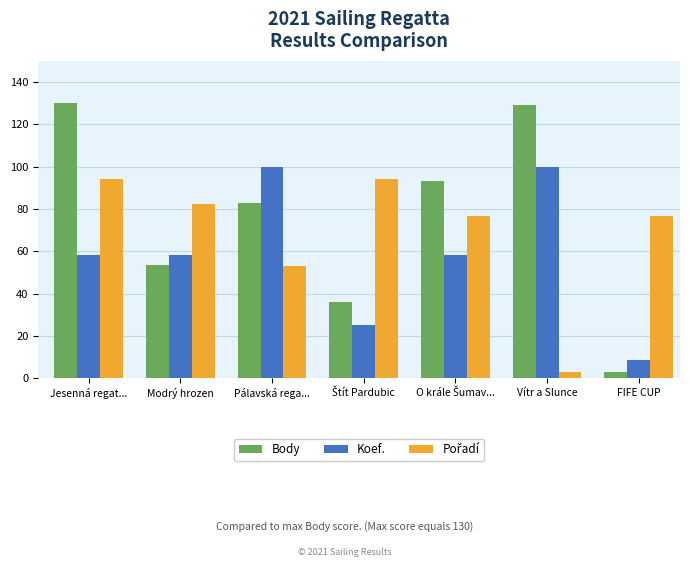

Where is Body nearest to the value 66?

Modrý hrozen